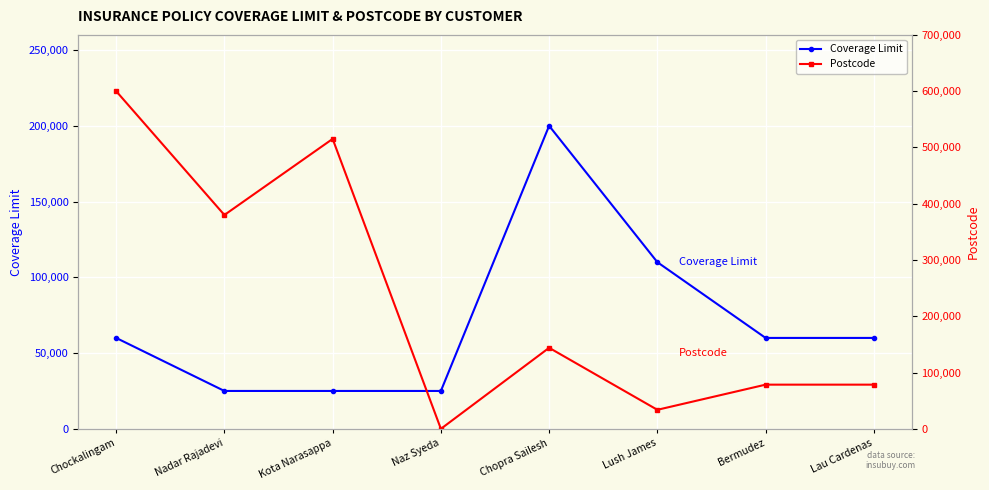

Is the value of Coverage Limit at Kota Narasappa greater than the value of Postcode at Naz Syeda?

Yes